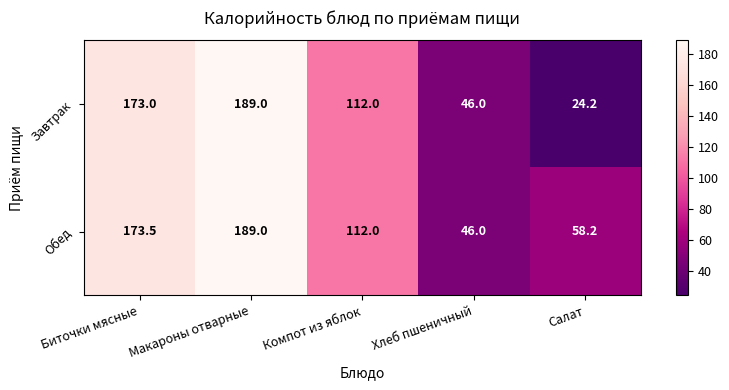

What is the average value of the Завтрак series?

108.8